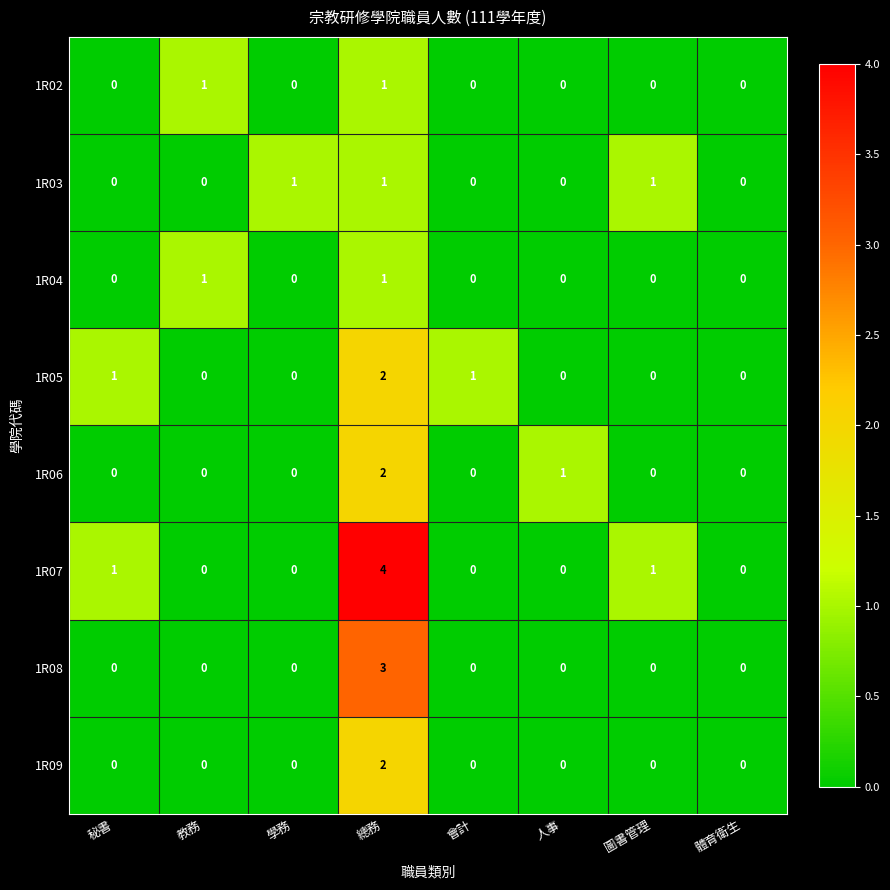

At which label does 1R05 reach its peak?

總務